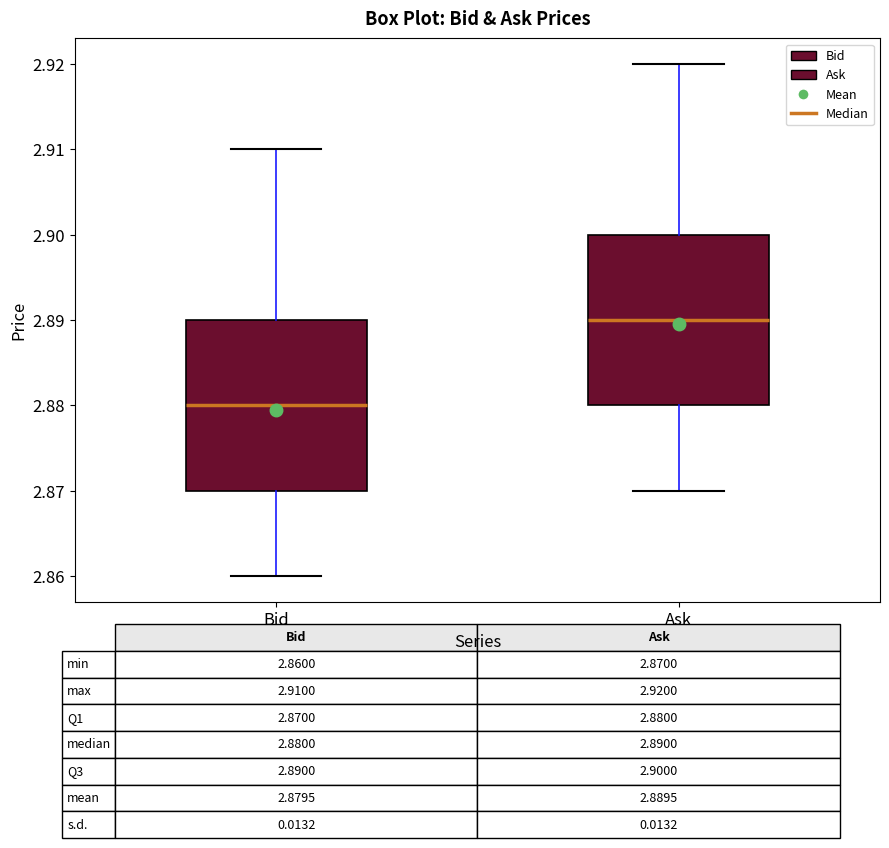

Which box's median line is the highest?

Ask